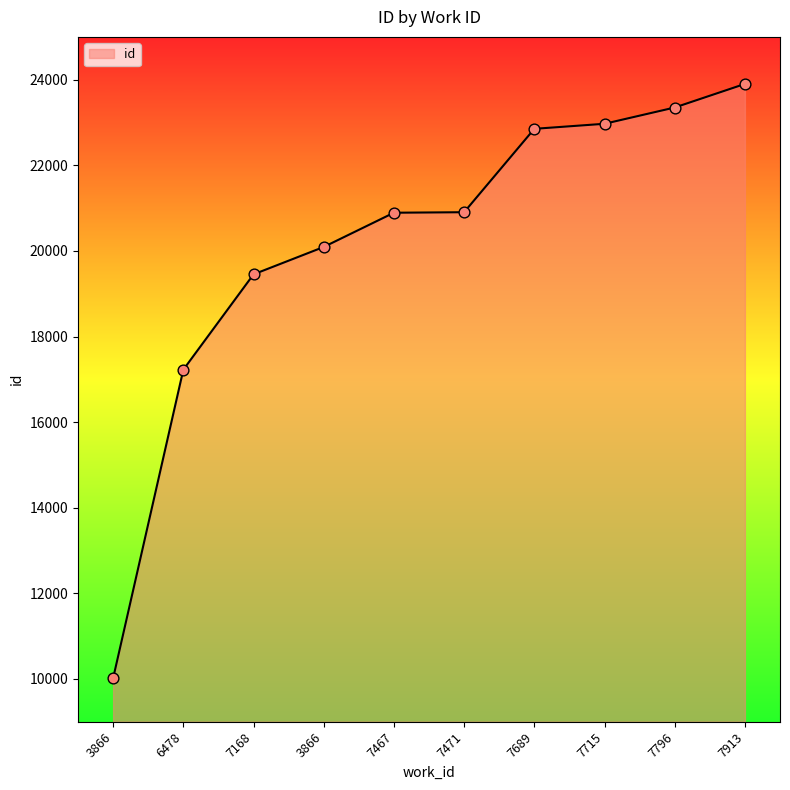

Between 3866 and 7689, which is larger?

7689